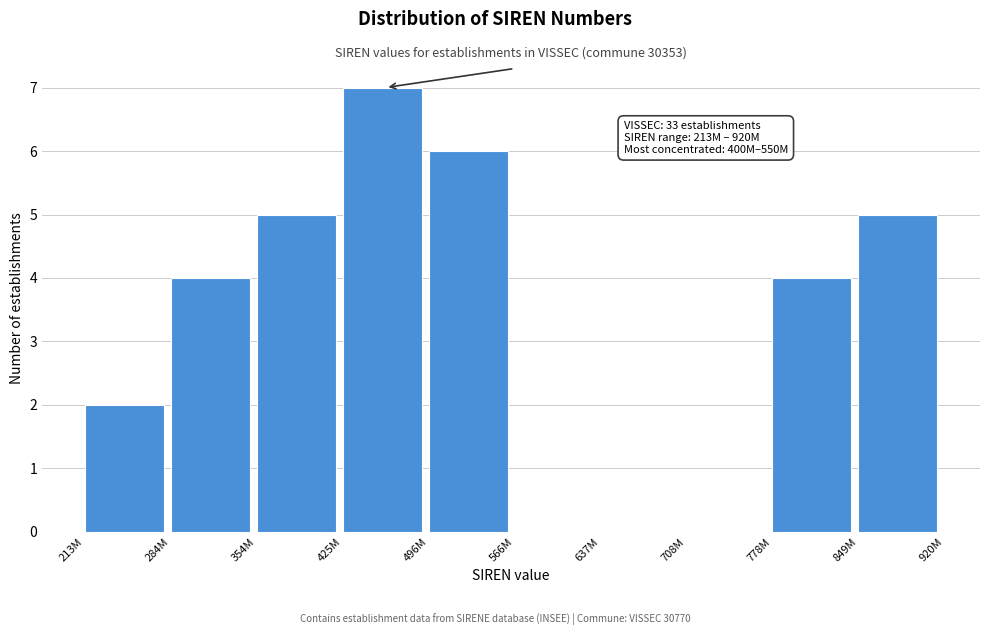

Reading left to right, what are all the values shown in this chart?

213M=2	284M=4	354M=5	425M=7	496M=6	566M=0	637M=0	708M=0	778M=4	849M=5